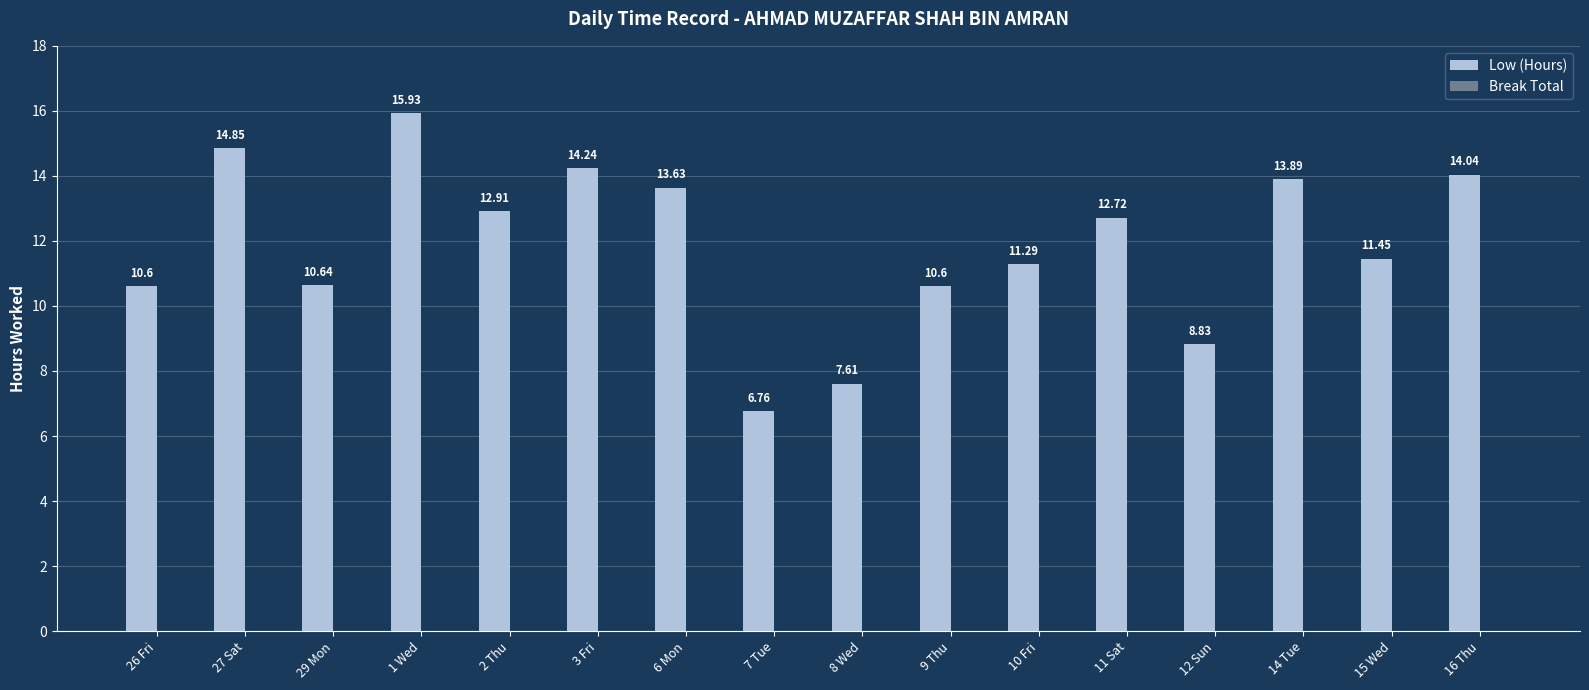

What is the difference between the maximum and second lowest values?

8.3